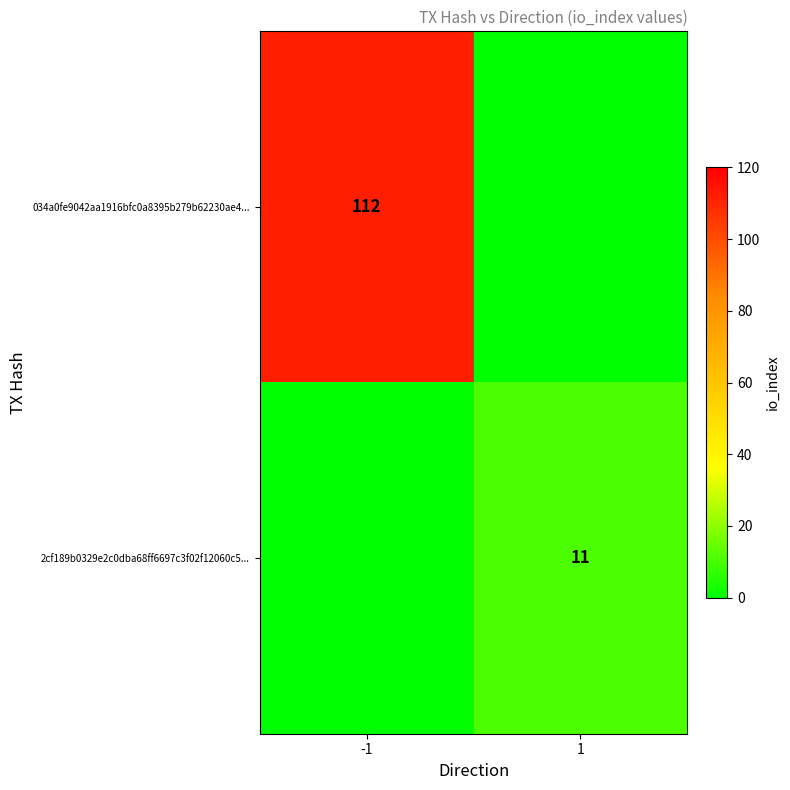

True or false: 2cf189b0329e2c0dba68ff6697c3f02f12060c5... has a value of 11 at 1.

True